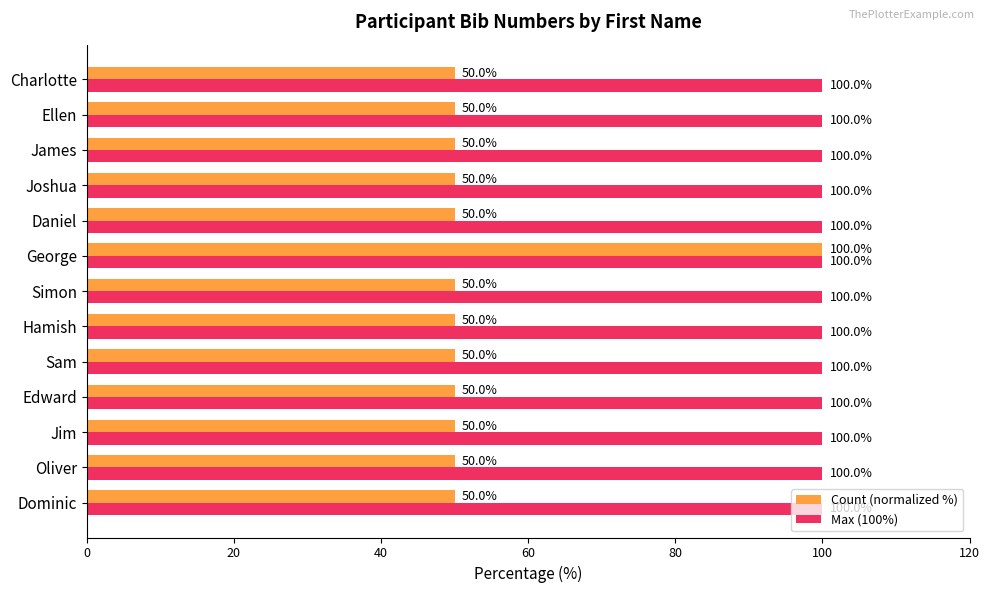

List the series in order of their overall mean, lowest first.

Count (normalized %), Max (100%)